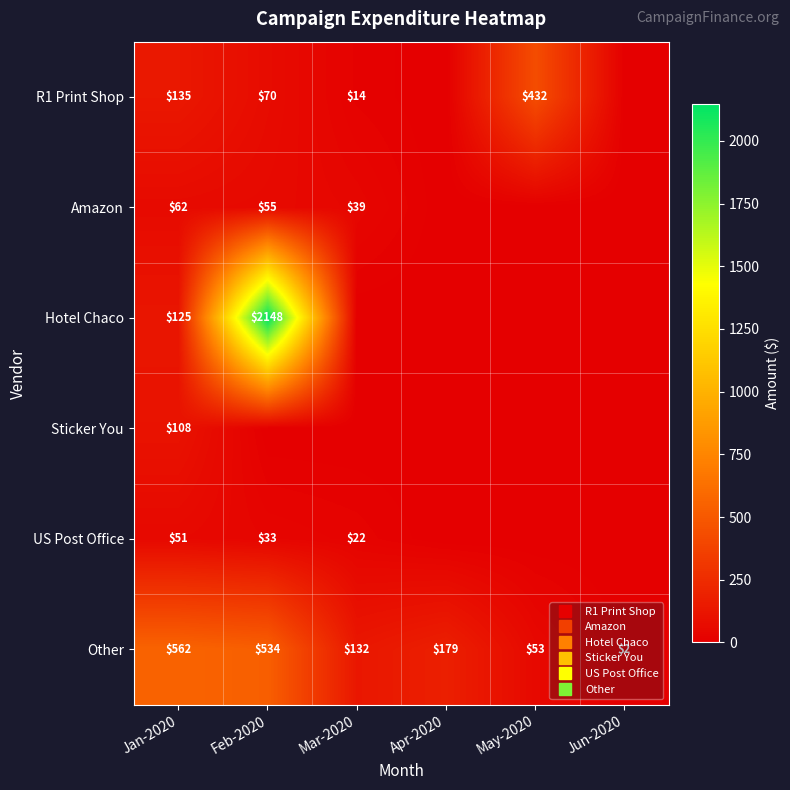

Where is US Post Office nearest to the value 25?

Mar-2020